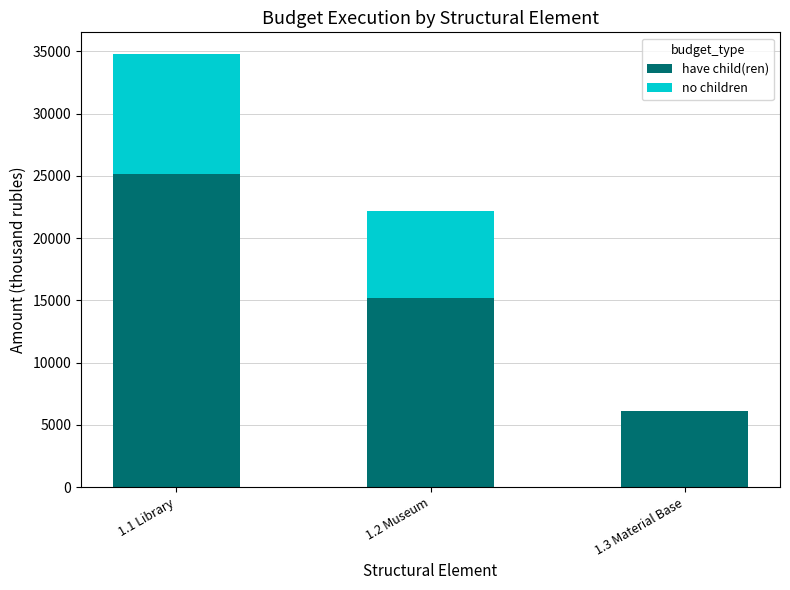

What is the sum of all have child(ren) values?

46542.9